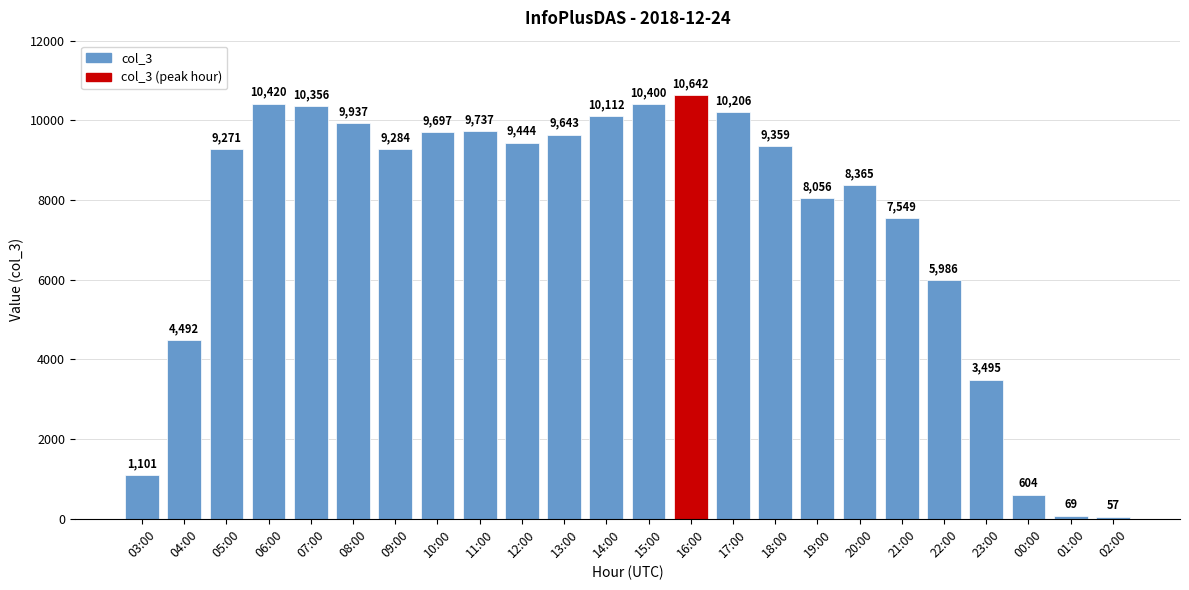

The value at 11:00 is 9737. True or false?

True